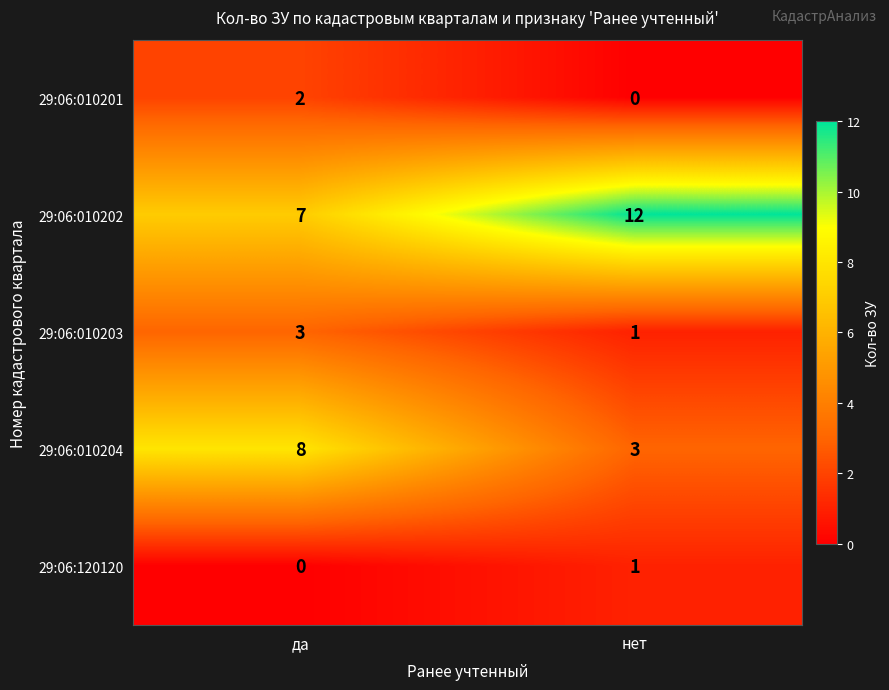

List the series in order of their peak value, lowest first.

29:06:120120, 29:06:010201, 29:06:010203, 29:06:010204, 29:06:010202